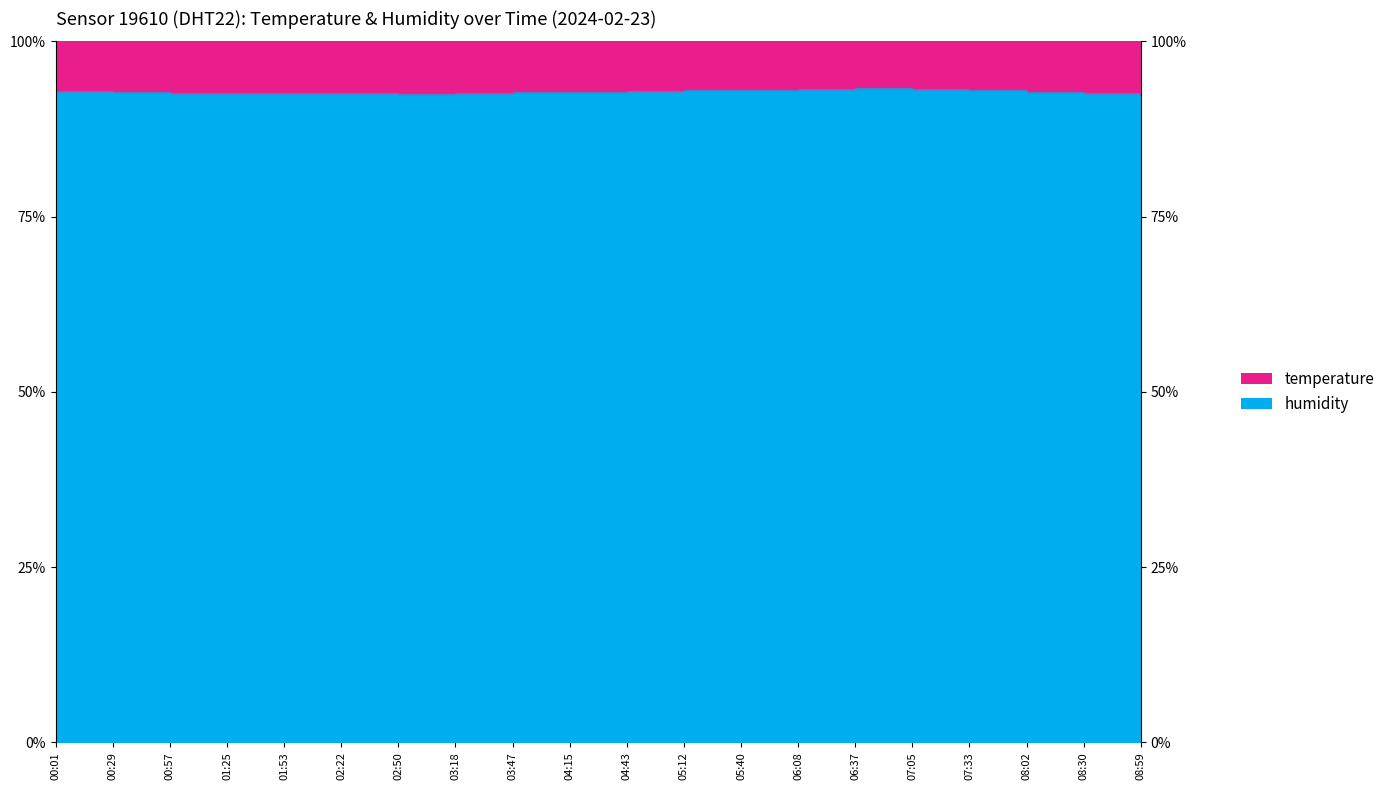

List the labels in order of value, largest first.

06:37, 06:08, 07:05, 05:40, 05:12, 07:33, 00:01, 04:43, 00:29, 04:15, 03:47, 08:02, 01:53, 03:18, 00:57, 01:25, 02:22, 08:30, 02:50, 08:59